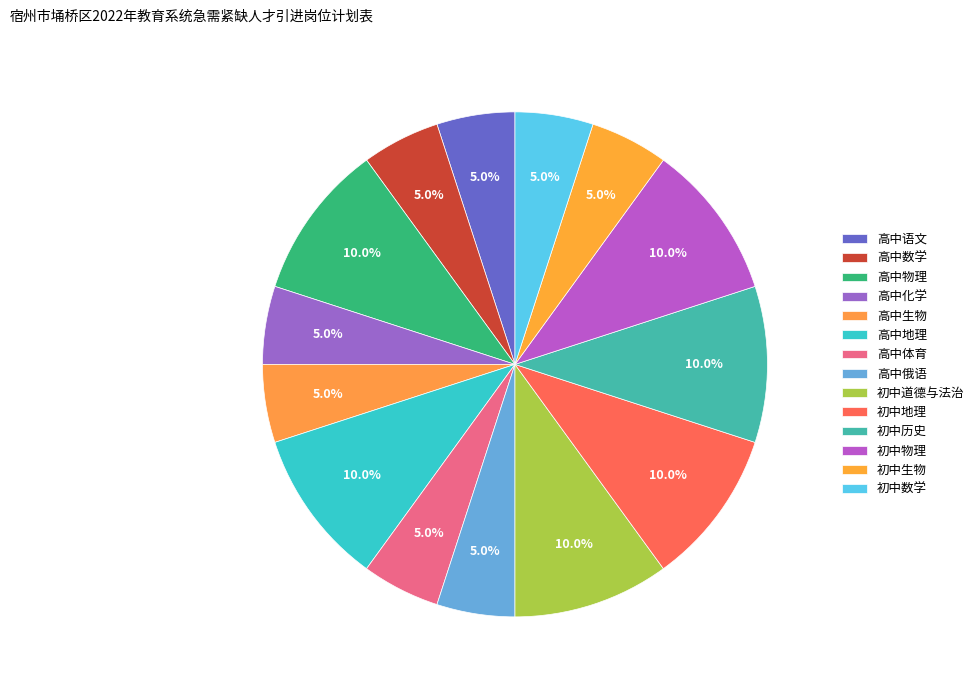

Count the number of slices in the pie.

14